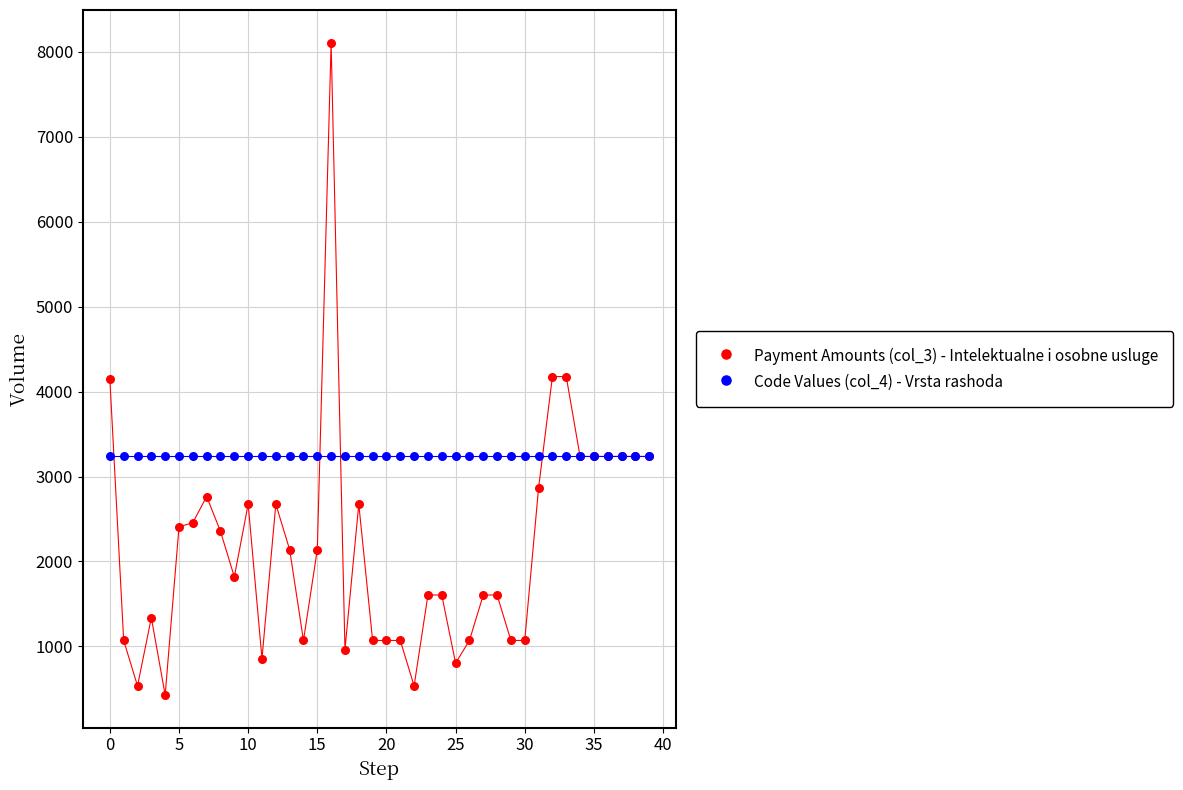

Which series contains the lowest Y value?

Payment Amounts (col_3) - Intelektualne i osobne usluge